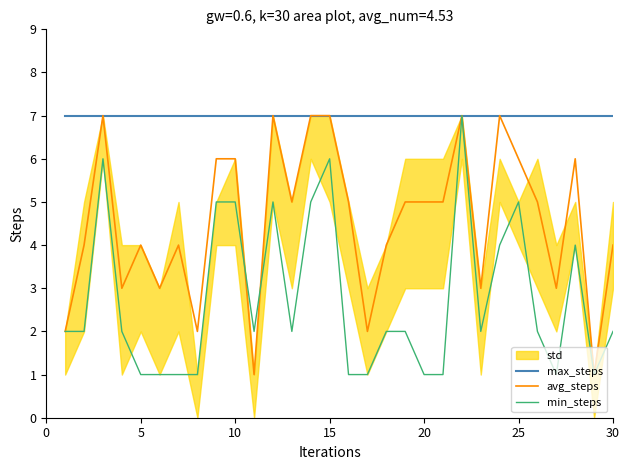

At how many categories does at least one series exceed 4?

30